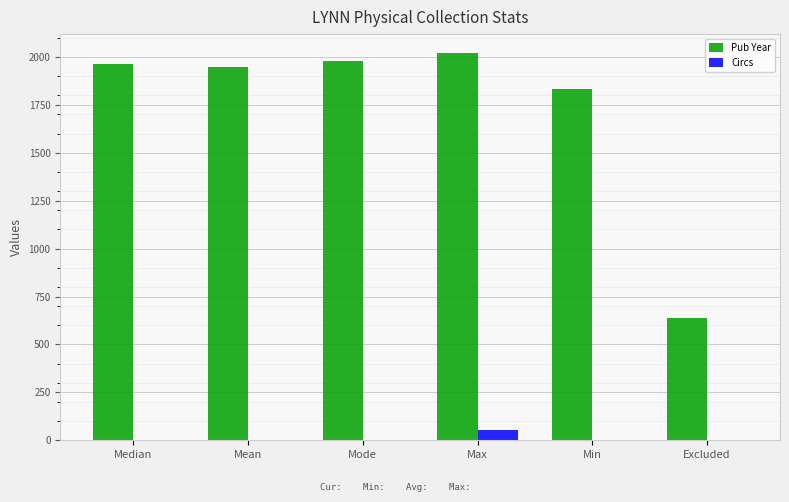

What is the sum of the Pub Year values at Max and Excluded?

2654